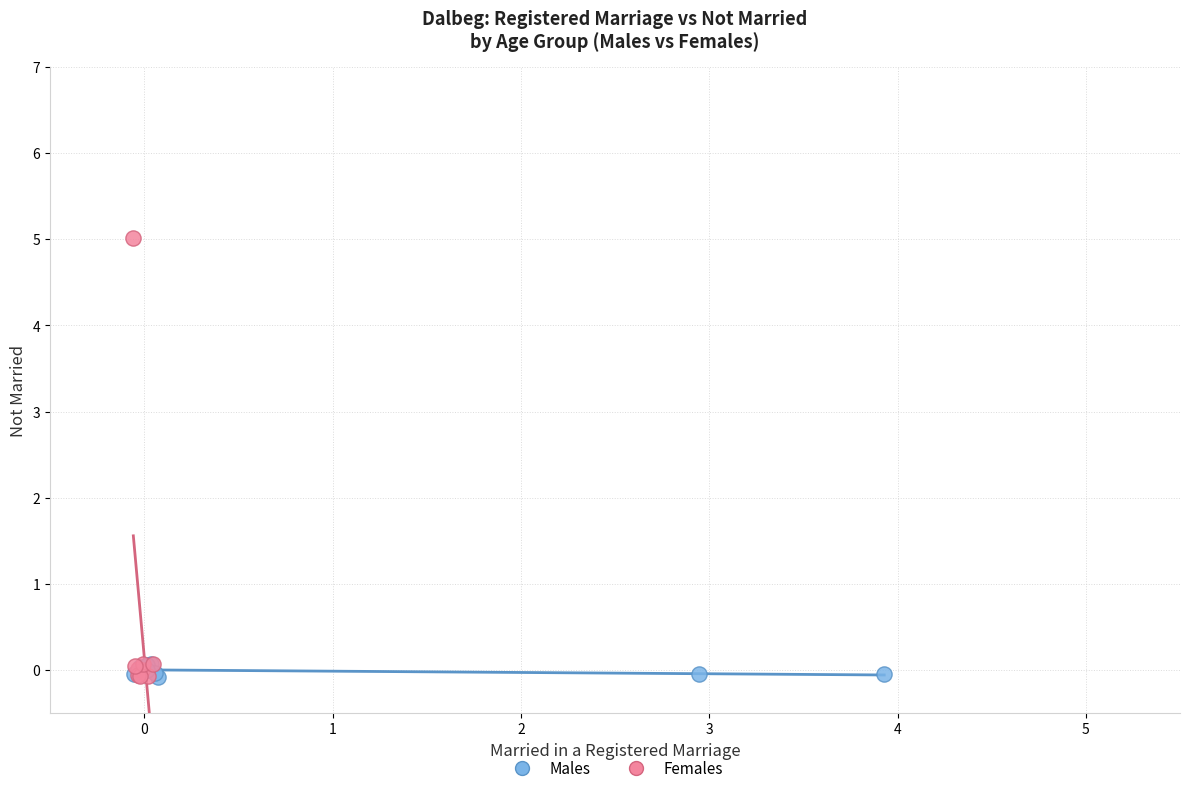

Which series has the largest Y range (max minus min)?

Females